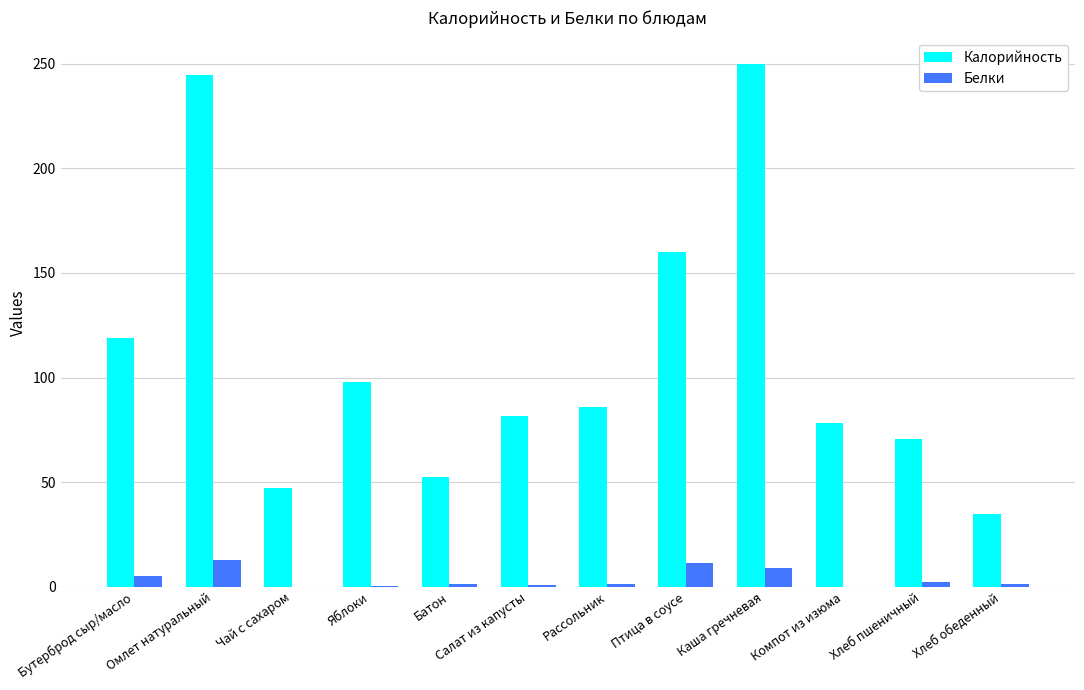

Which category has the highest value across all series?

Каша гречневая